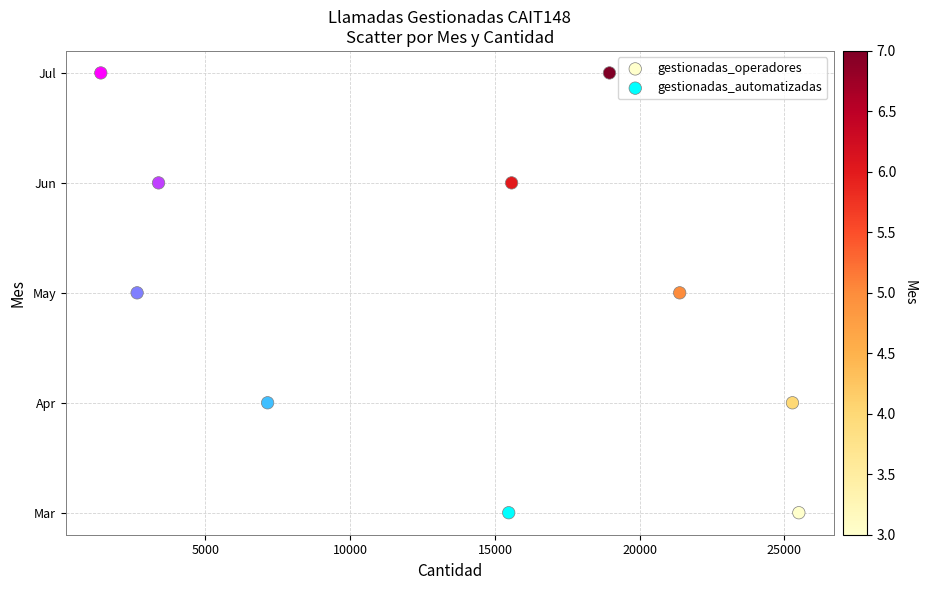

What are all the series names shown in the legend?

gestionadas_operadores, gestionadas_automatizadas